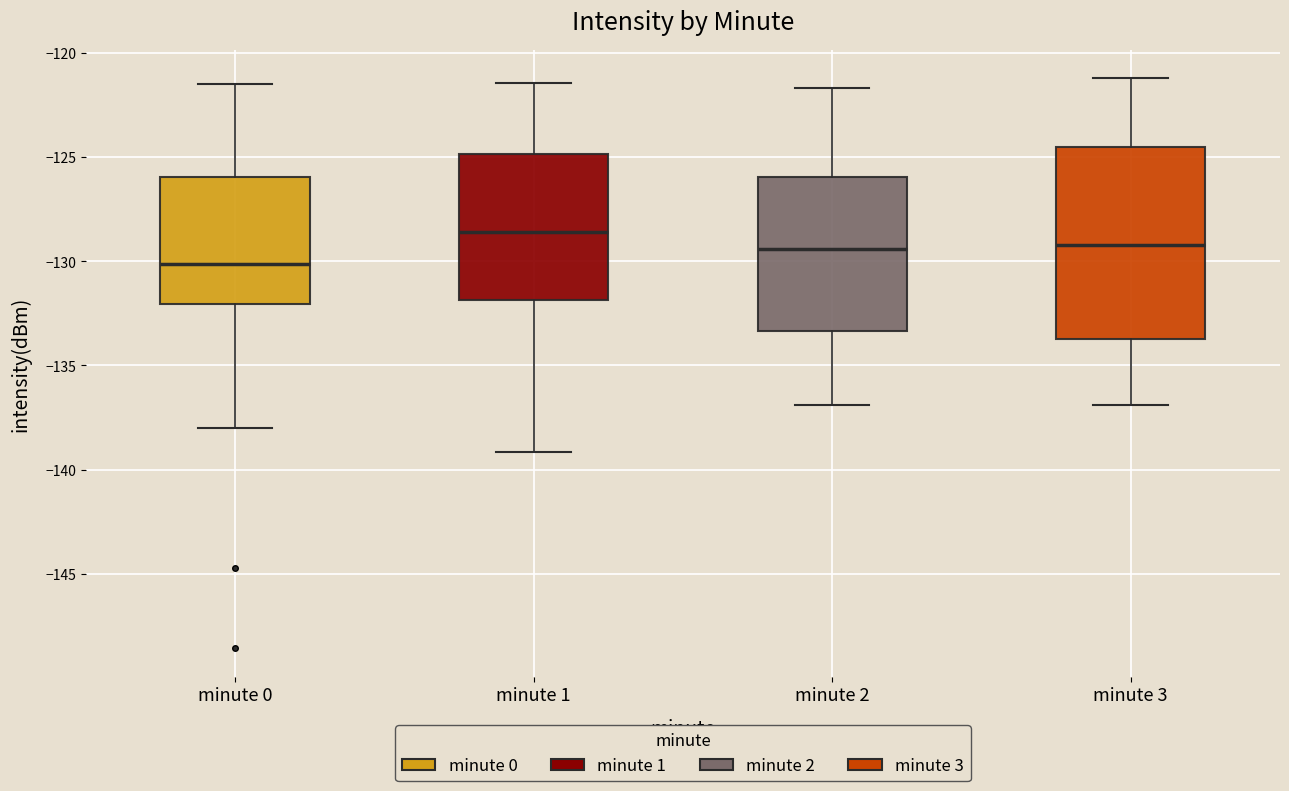

Where does the median line of the box for minute 1 sit on the y-axis? The values are not printed on the chart, so give them approximately, as read against the axis.

-128.5